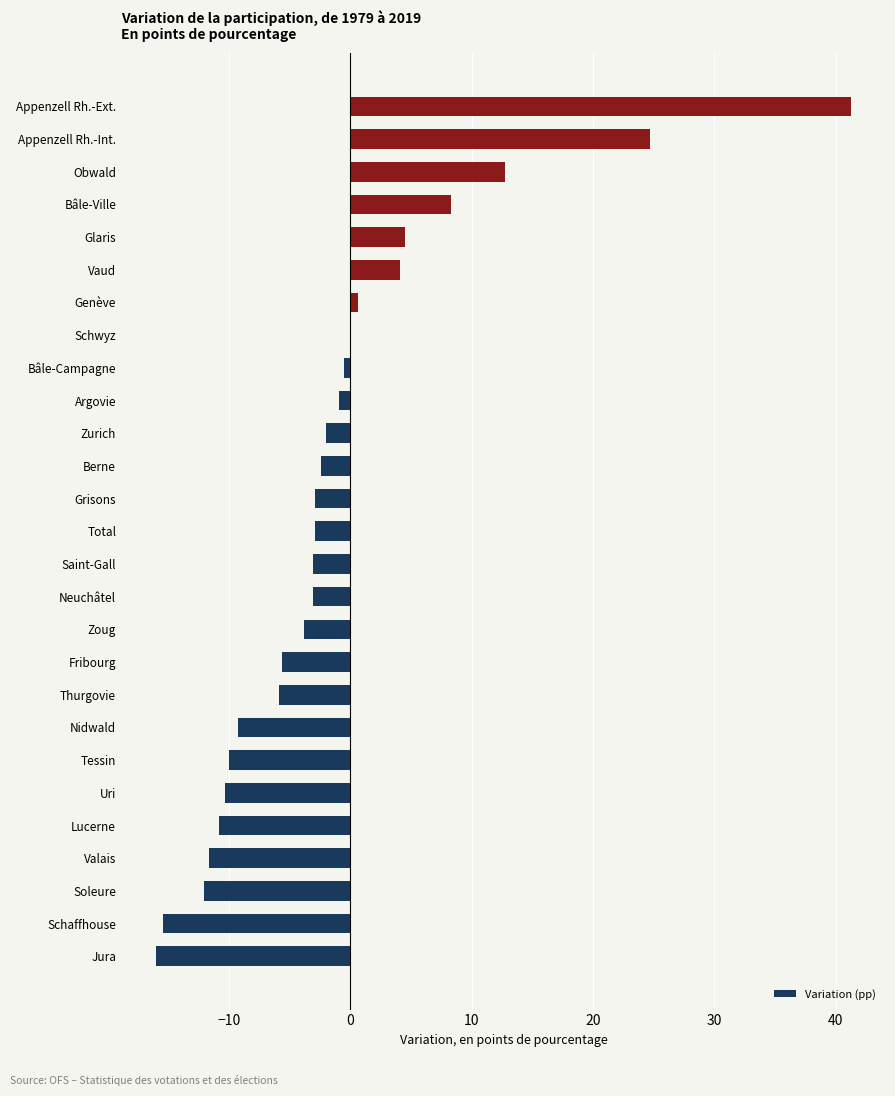

Are the bars grouped side by side (vs. stacked)?

No